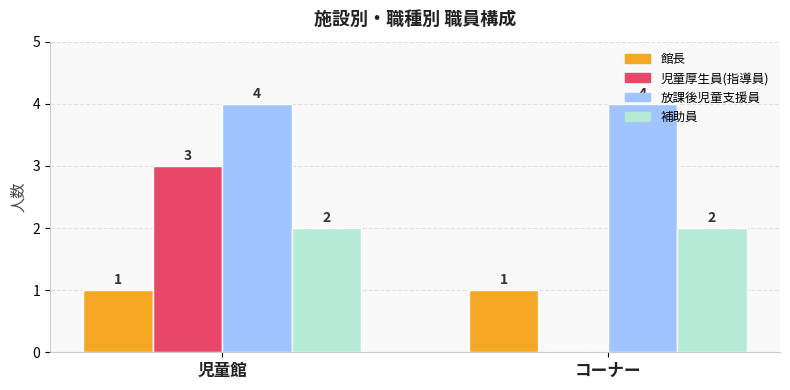

Which series has the largest total across all categories?

放課後児童支援員